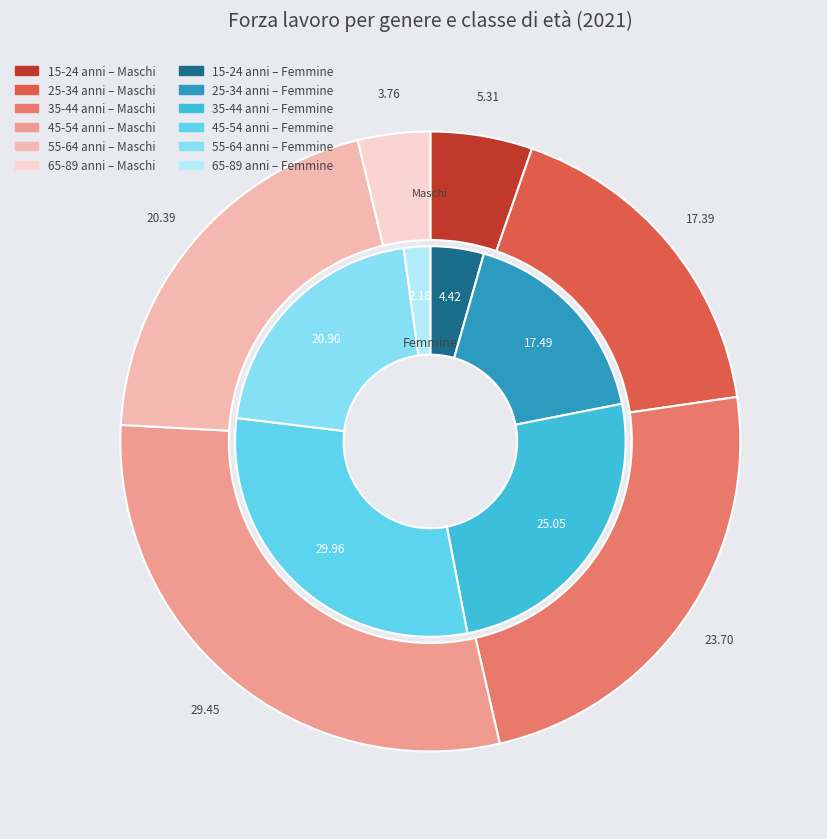

What is the largest slice in the pie chart?

45-54 anni